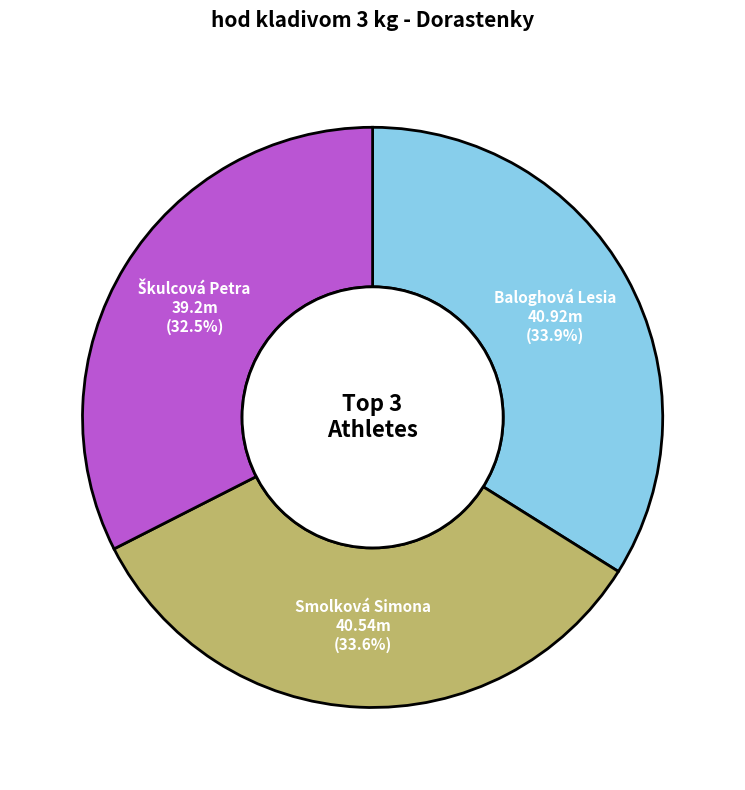

Is there any slice that represents more than half of the pie?

No